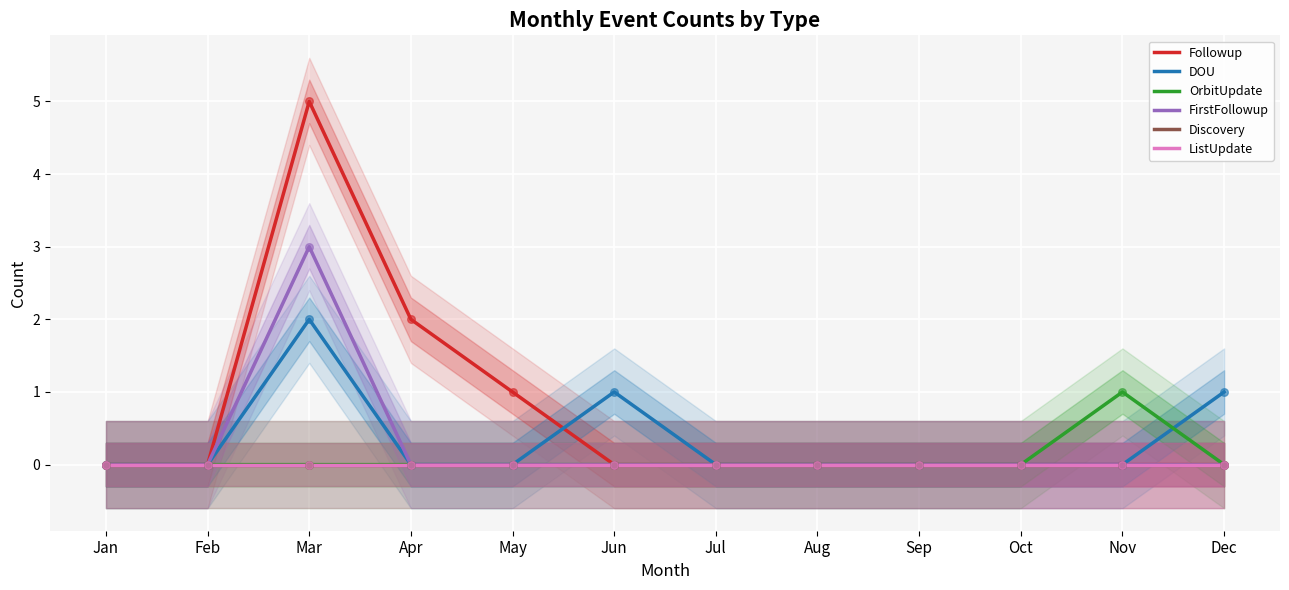

At which category is the sum across all series the highest?

Mar